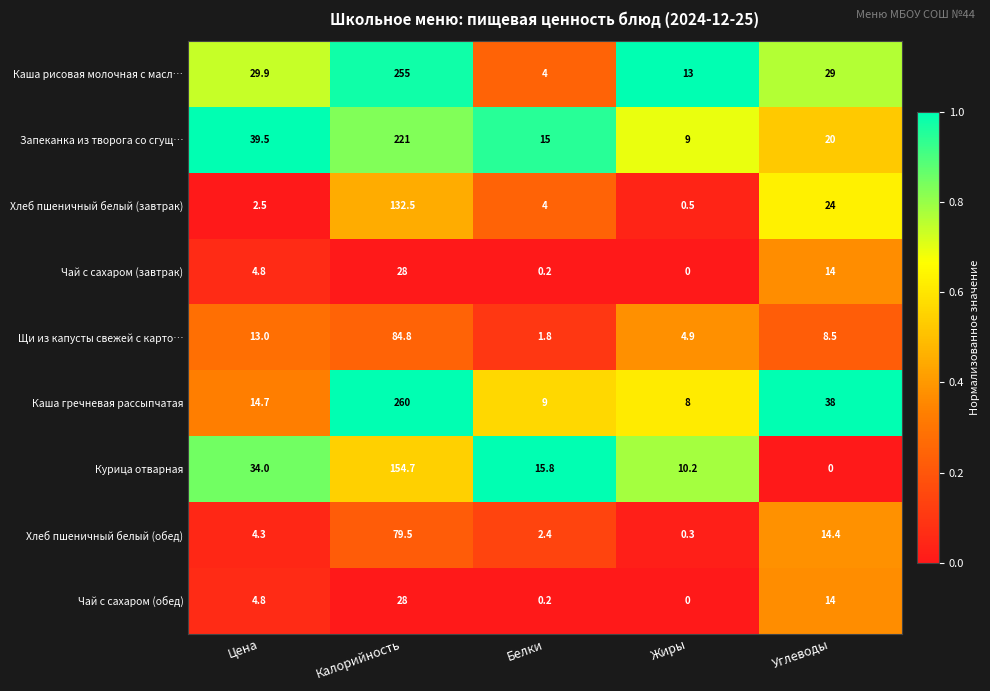

The value of Хлеб пшеничный белый (завтрак) at Белки is 4.0. True or false?

True